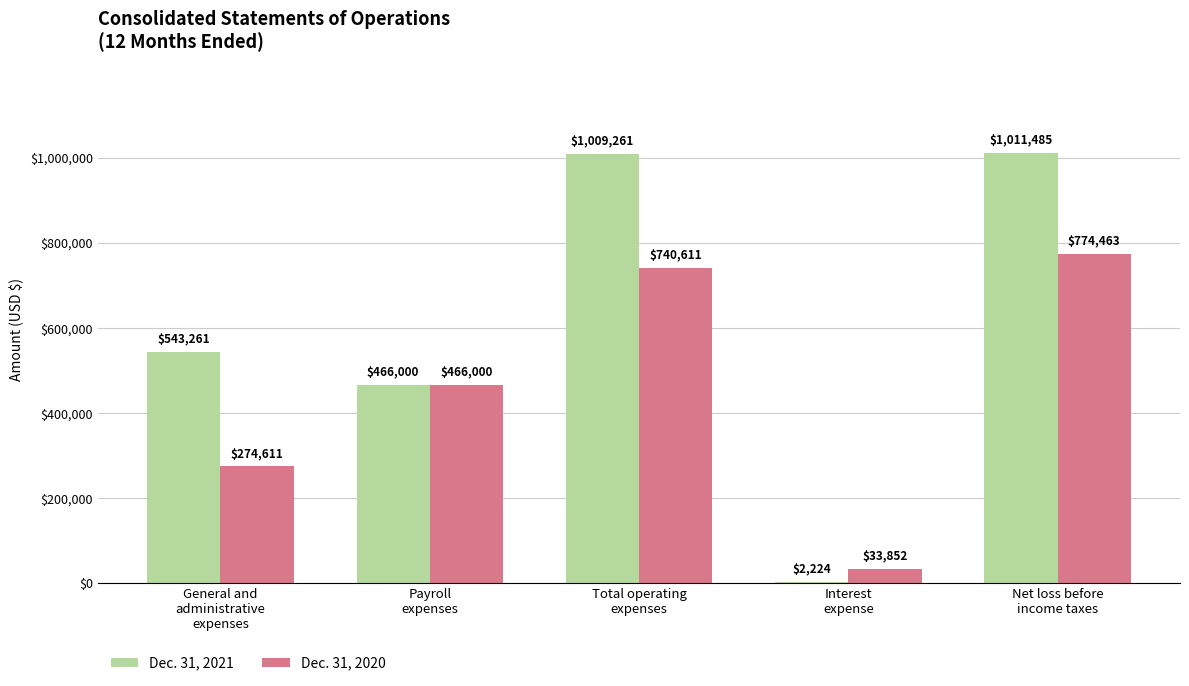

Reading left to right, list all the values displayed in this chart.

Dec. 31, 2021: General and
administrative
expenses=543261	Payroll
expenses=466000	Total operating
expenses=1009261	Interest
expense=2224	Net loss before
income taxes=1011485
Dec. 31, 2020: General and
administrative
expenses=274611	Payroll
expenses=466000	Total operating
expenses=740611	Interest
expense=33852	Net loss before
income taxes=774463